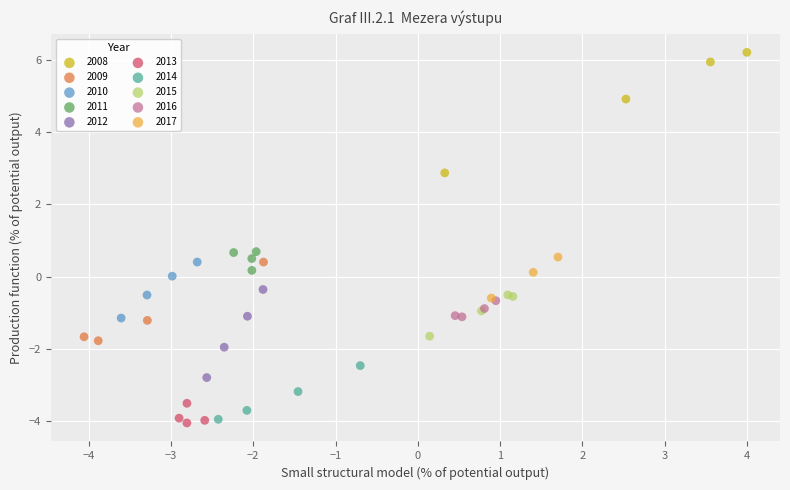

Which series has the widest spread of Y values?

2008